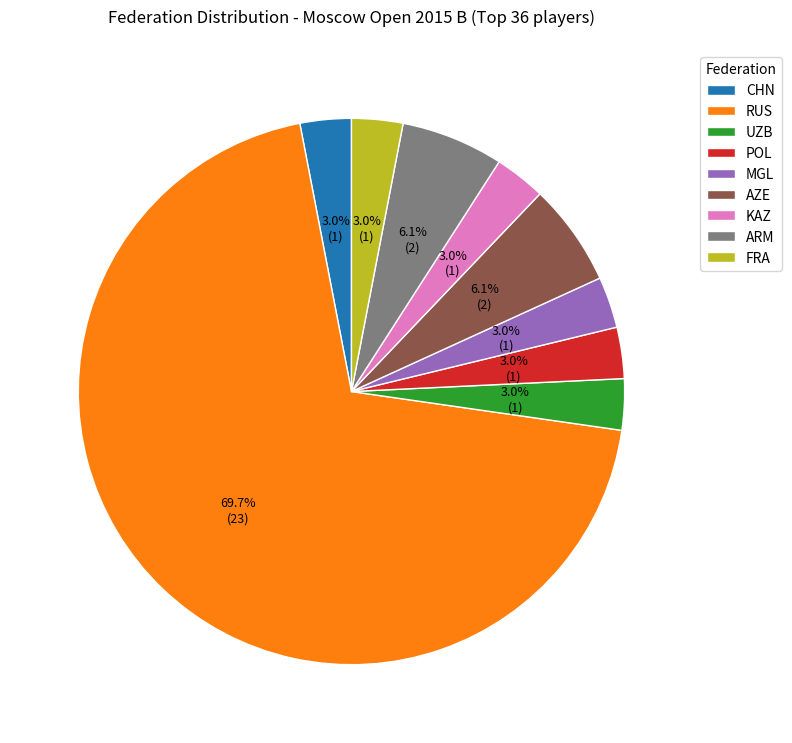

Is it true that UZB is 9% of the pie?

False